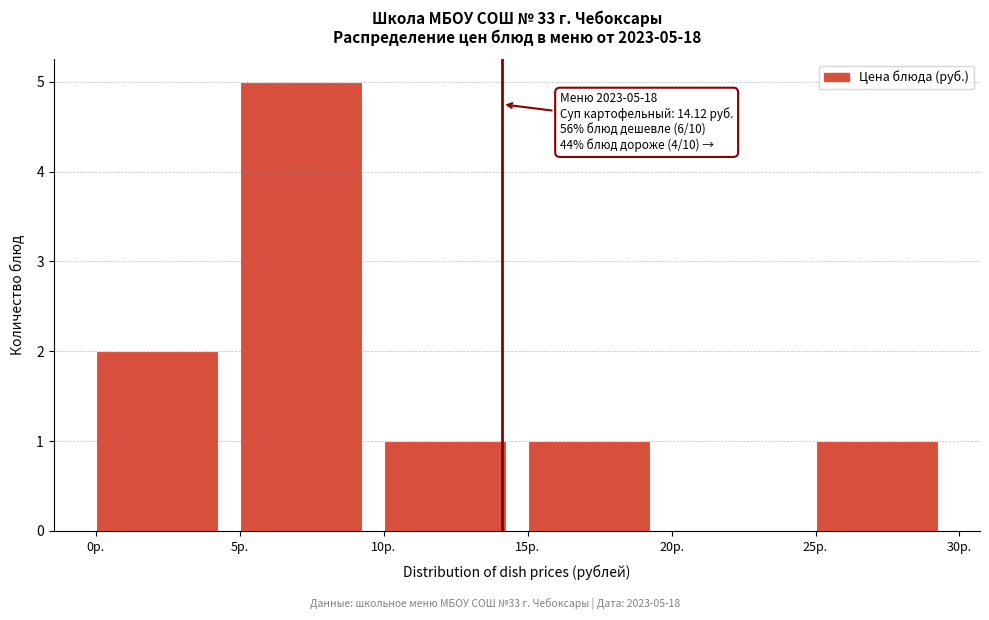

Which range on the x-axis has the tallest bar?

5 to 10